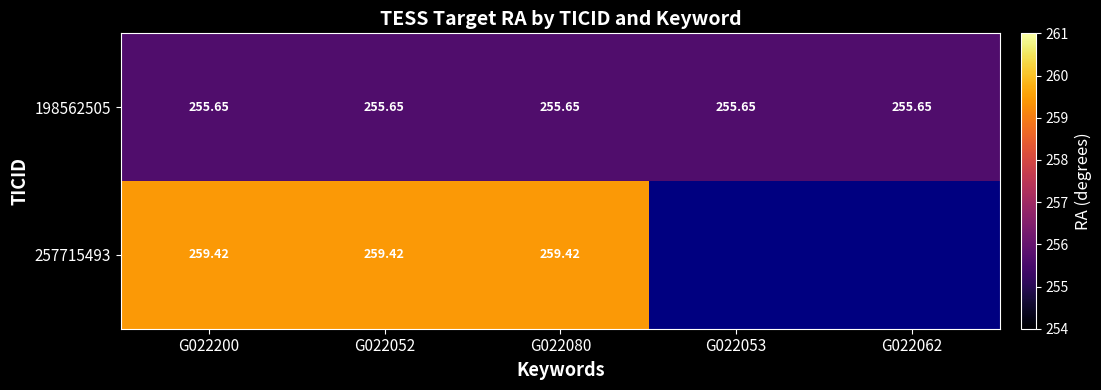

At which label does 198562505 reach its minimum?

G022200